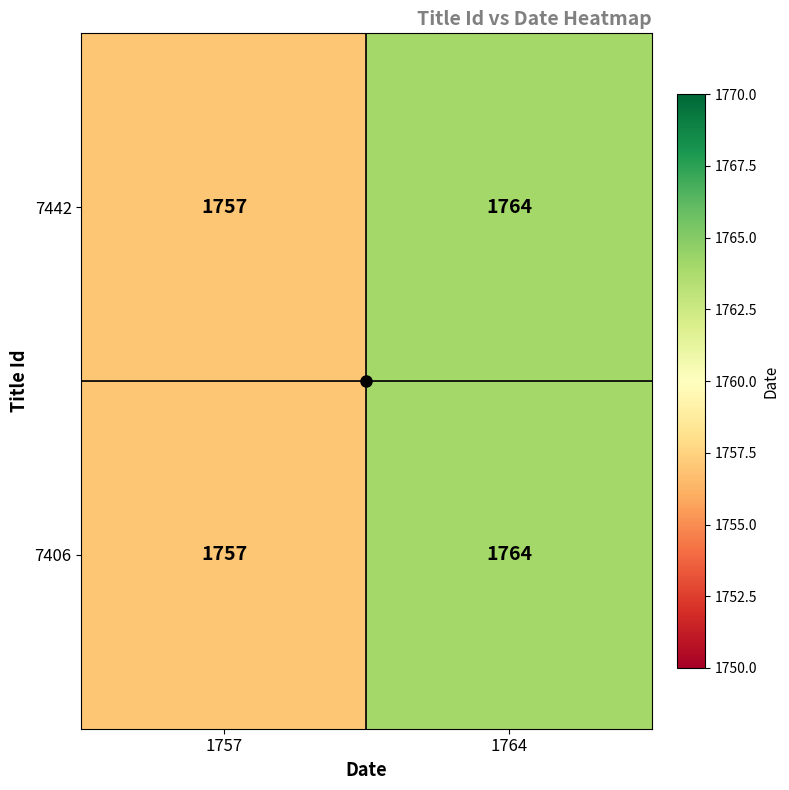

The value of 7442 at 1757 is 1757. True or false?

True